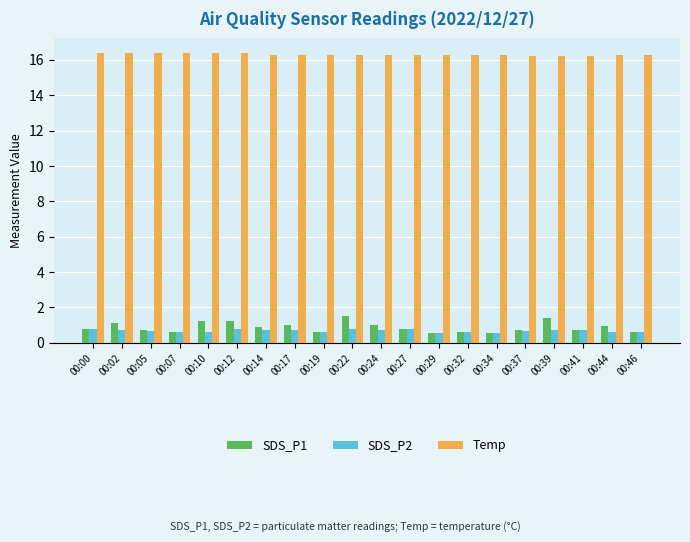

Rank the series by their maximum value, from lowest to highest.

SDS_P2, SDS_P1, Temp